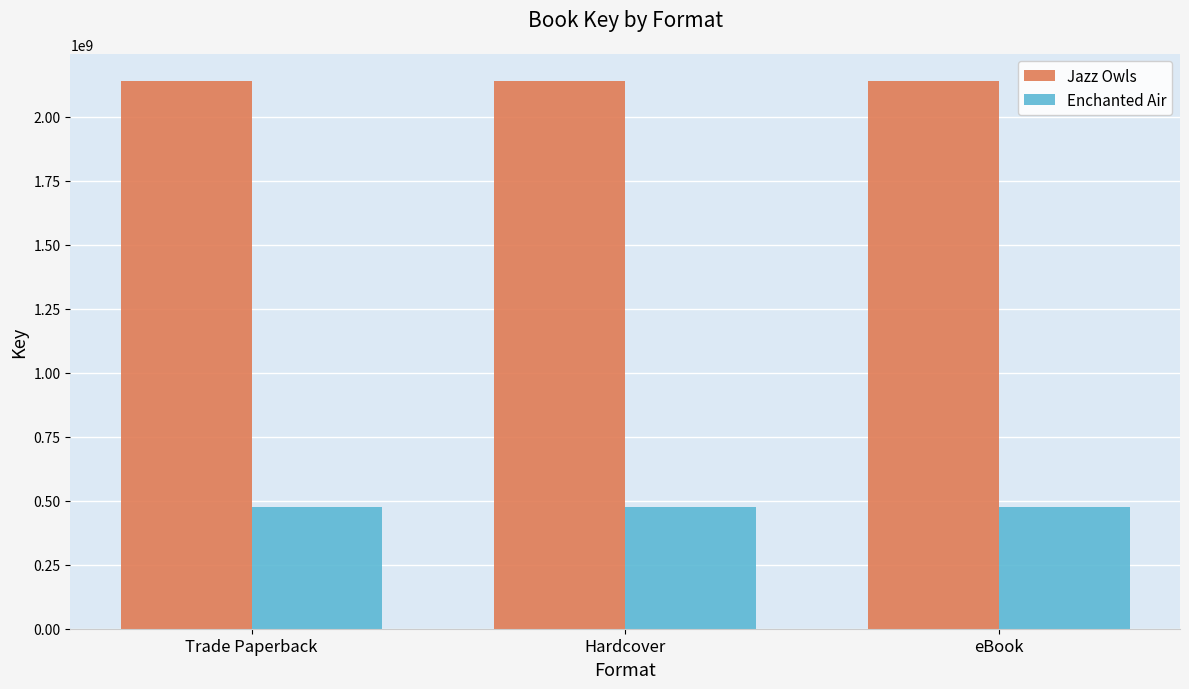

List the series in order of their peak value, highest first.

Jazz Owls, Enchanted Air